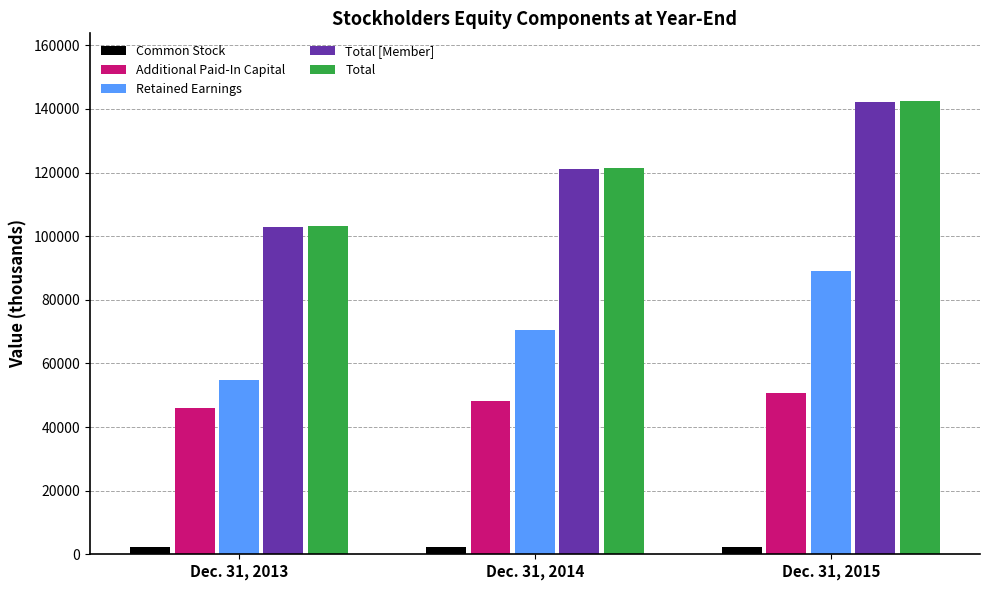

At which label does Total [Member] reach its peak?

Dec. 31, 2015